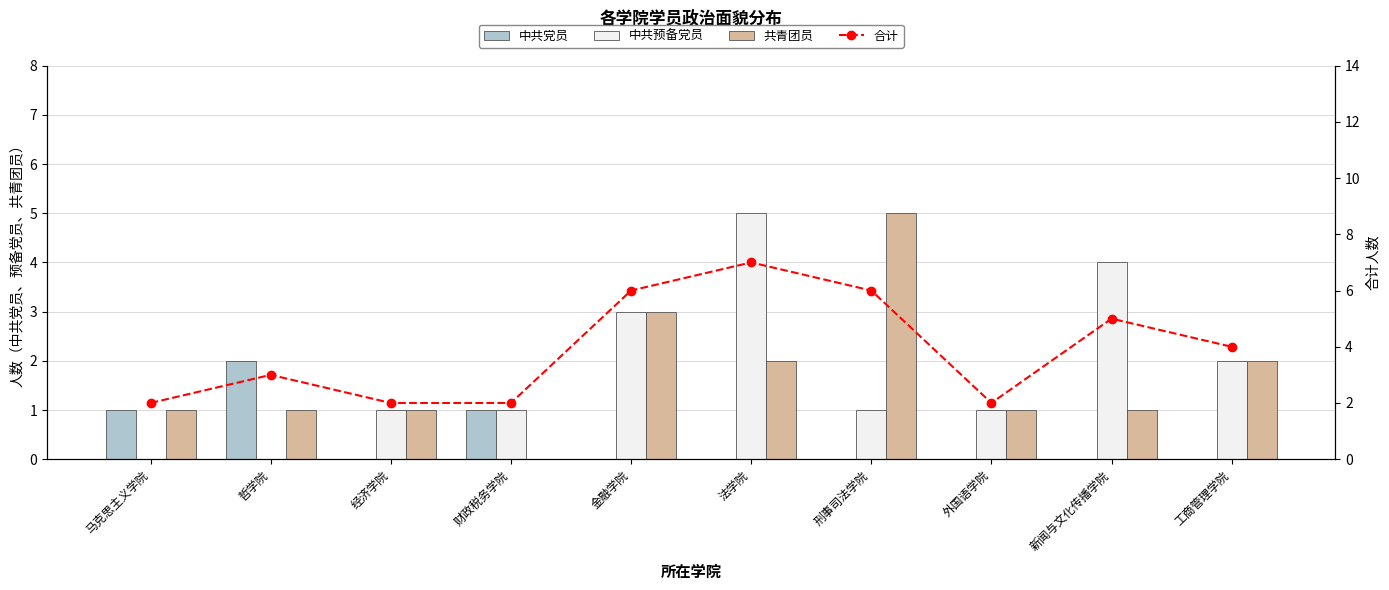

Between 马克思主义学院 and 新闻与文化传播学院, which series saw the biggest shift?

中共预备党员